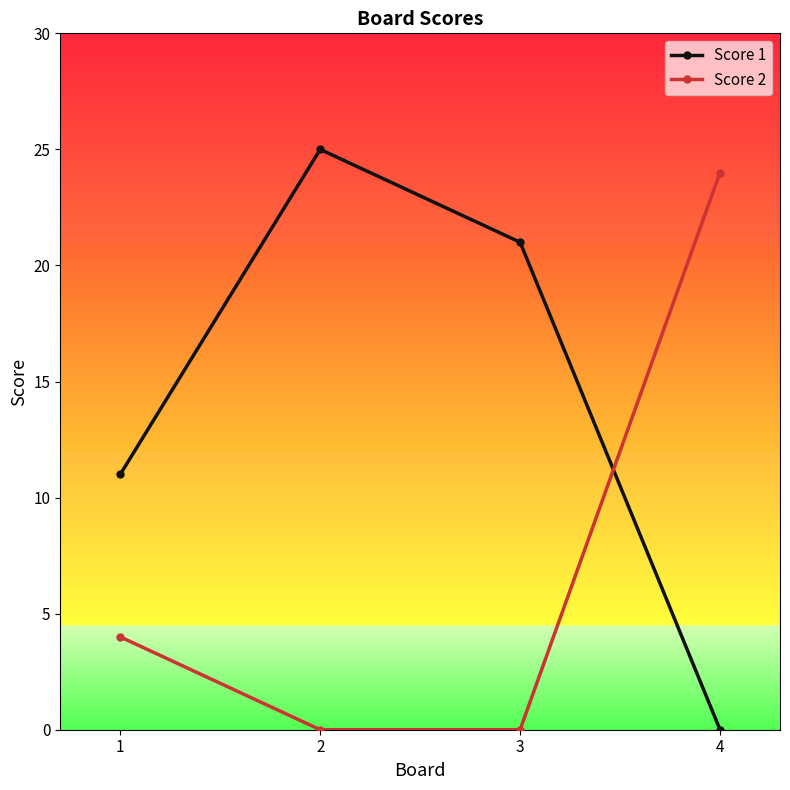

Reading right to left, transcribe all the data shown in this chart.

Score 1: 0	21	25	11
Score 2: 24	0	0	4